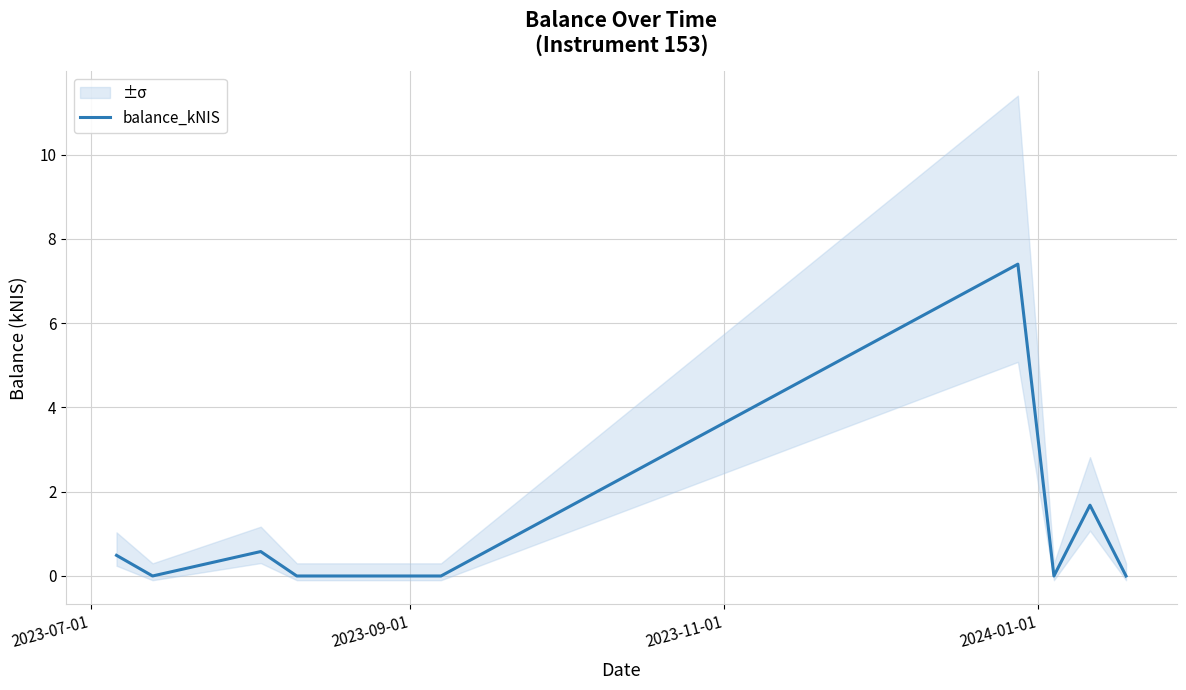

How many data points does each series have?

9